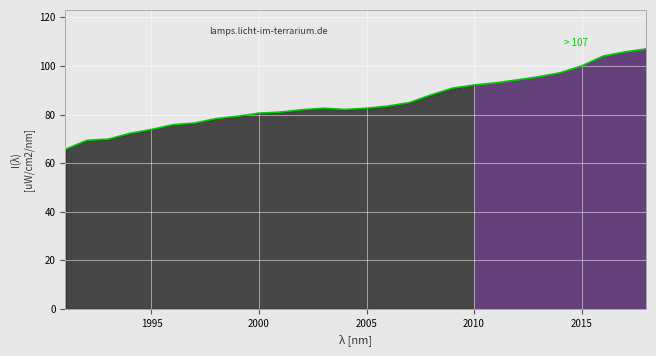

Does the chart display data point markers on the line(s)?

No